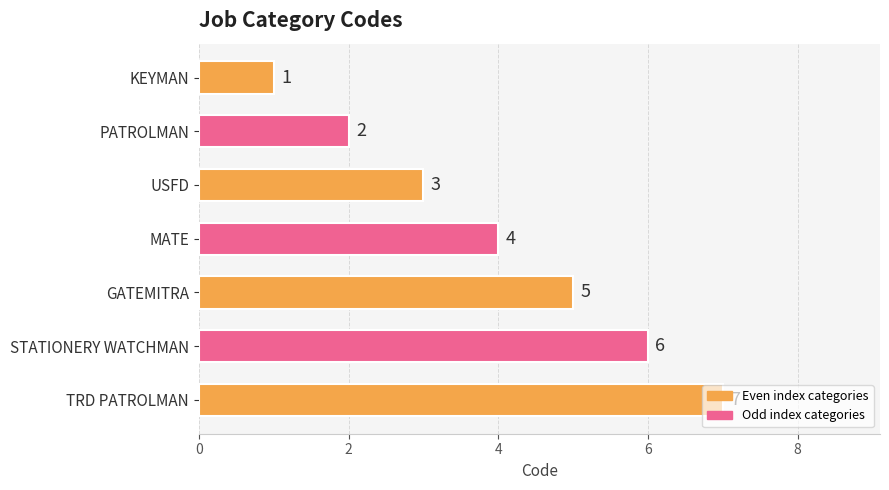

How many categories are shown in the chart?

7